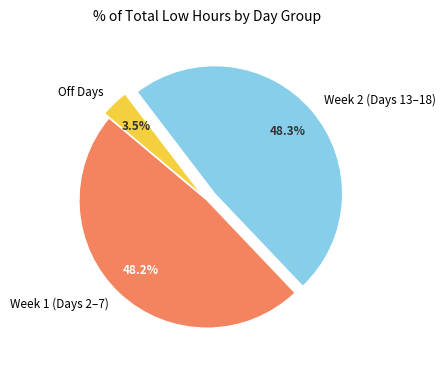

Which slice is the smallest?

Off Days